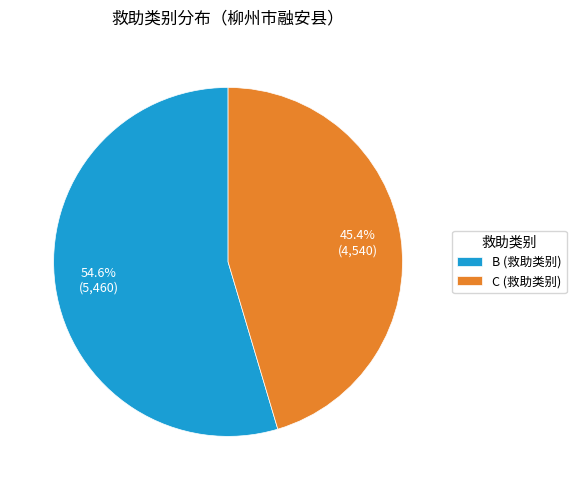

Approximately how many times larger is the value at B compared to C?

1.2